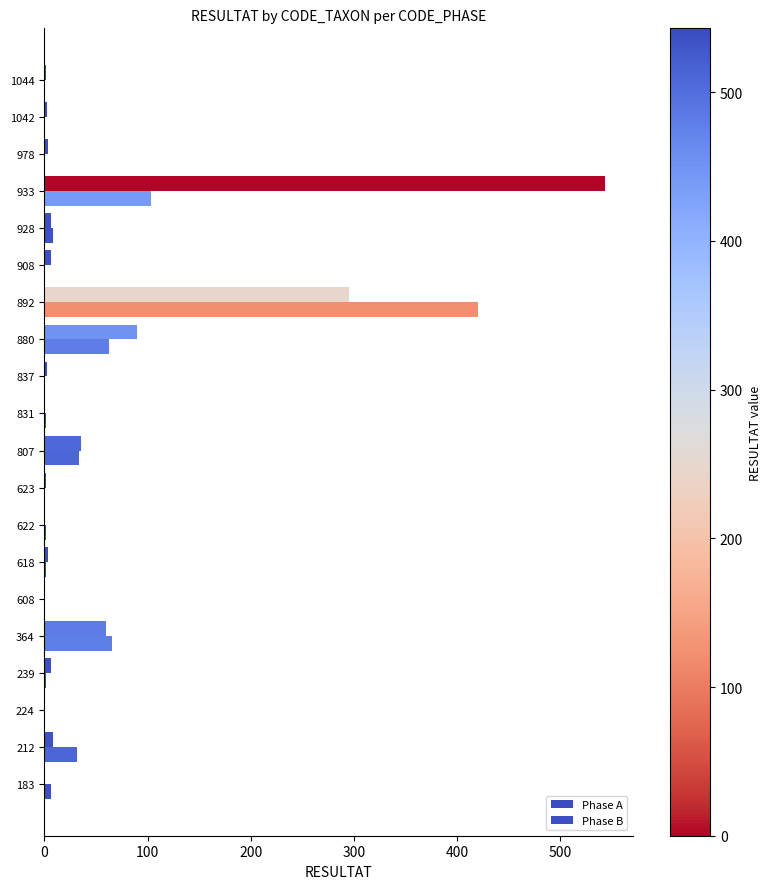

How many series are shown in this chart?

2